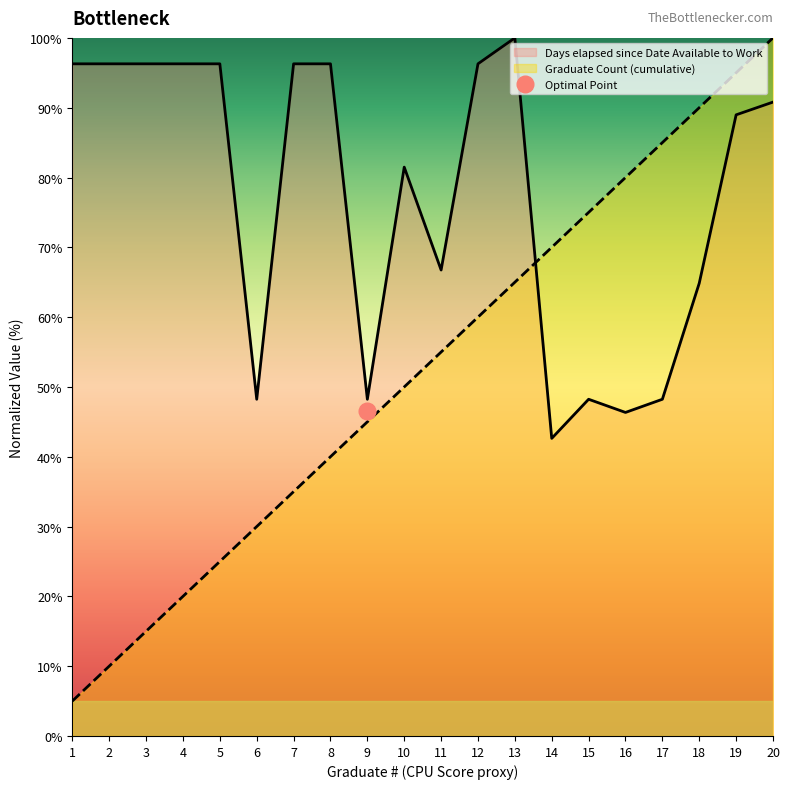

Is it true that Days elapsed since Date Available to Work equals 96.3 at 3?

True